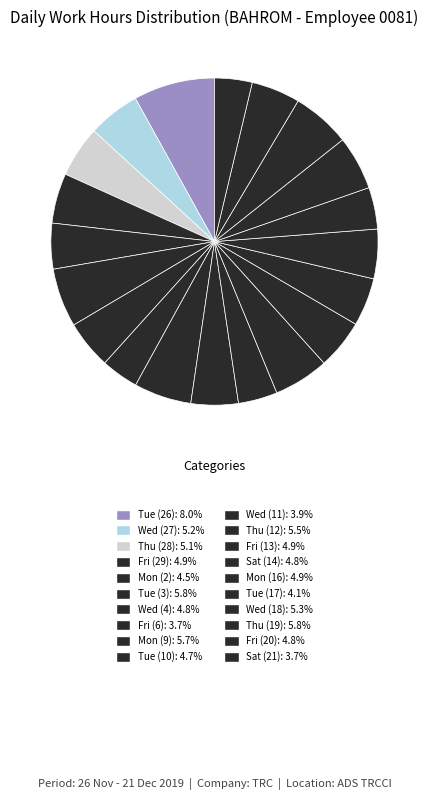

What portion of the pie excludes Tue (17)?

95.9%